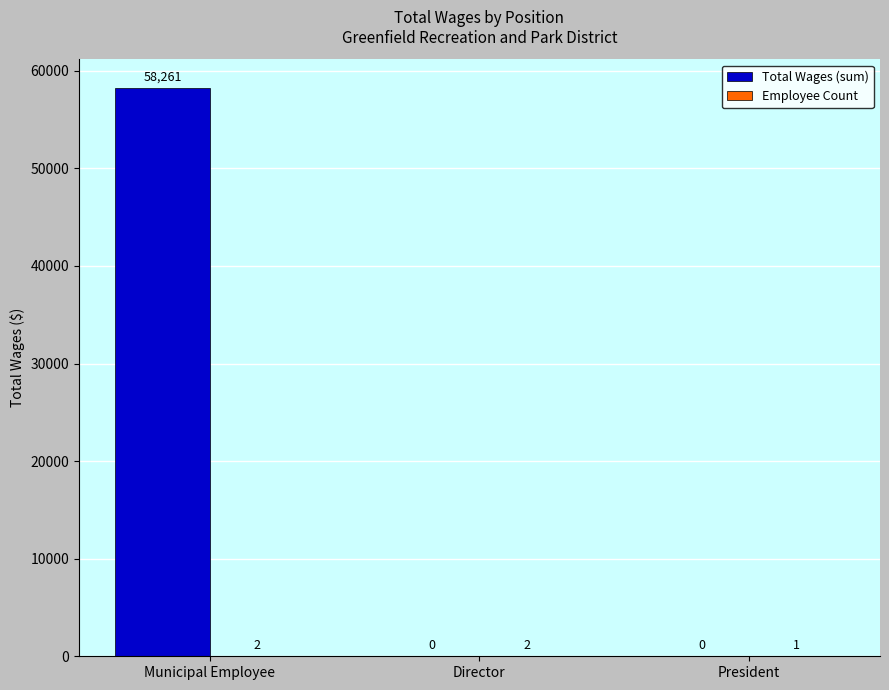

Which series has the largest total across all categories?

Total Wages (sum)